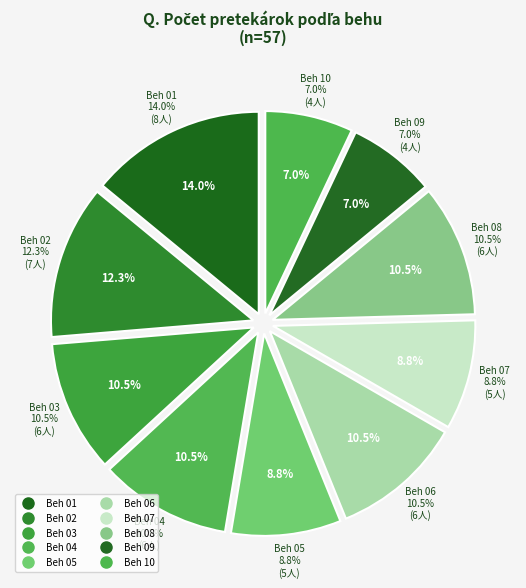

To the nearest percent, what percentage of the pie is Beh 02?

12%